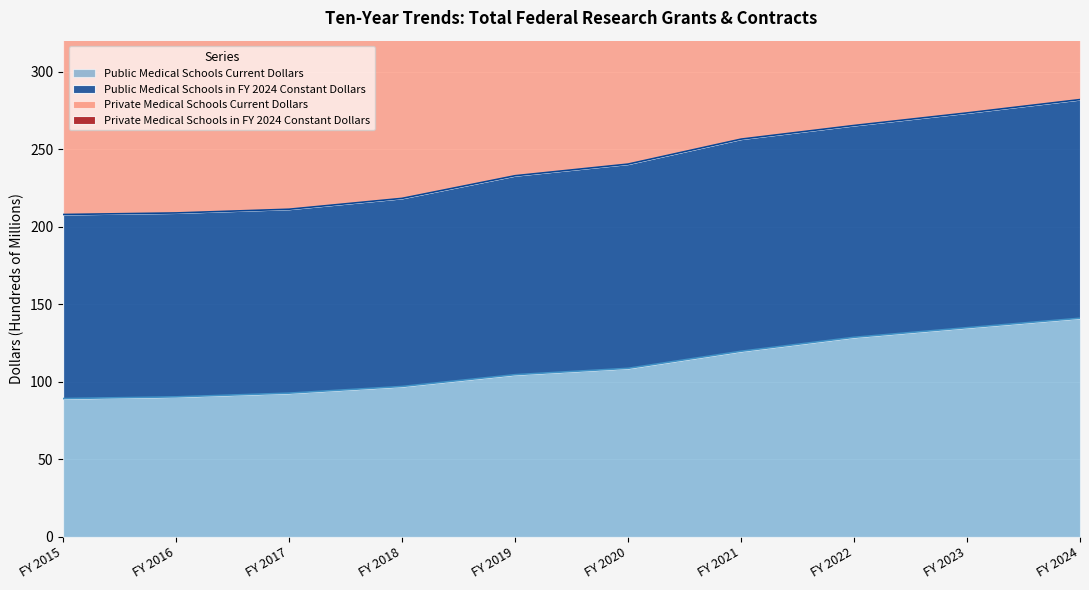

The value of Public Medical Schools Current Dollars at FY 2023 is 212.6. True or false?

False